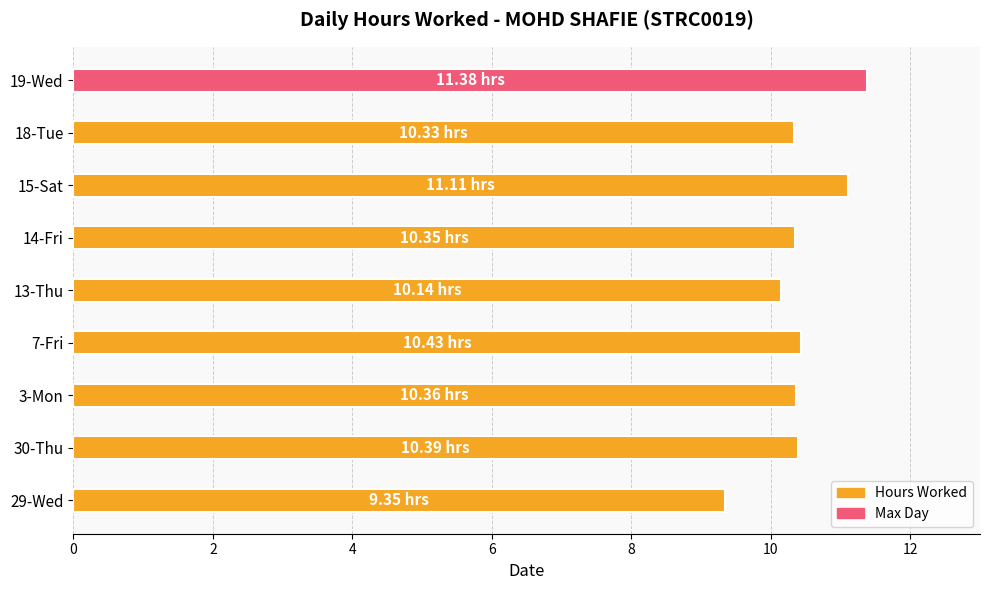

Reading left to right, what are all the values shown in this chart?

9.3	10.4	10.4	10.4	10.1	10.3	11.1	10.3	11.4